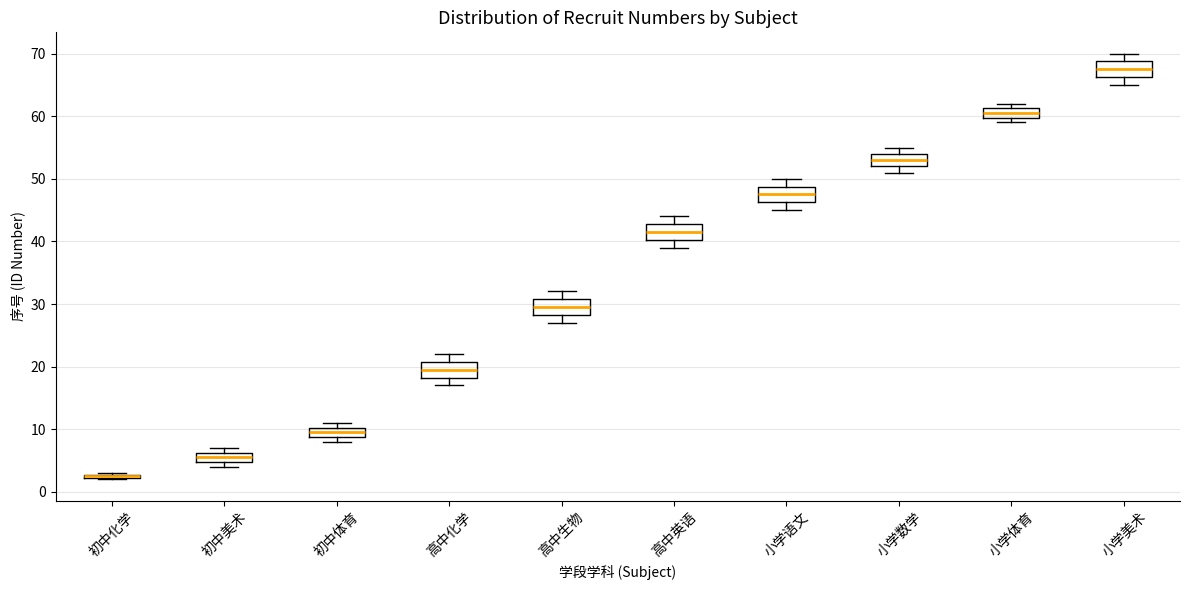

Where does the median line of the box for 小学语文 sit on the y-axis? The values are not printed on the chart, so give them approximately, as read against the axis.

48